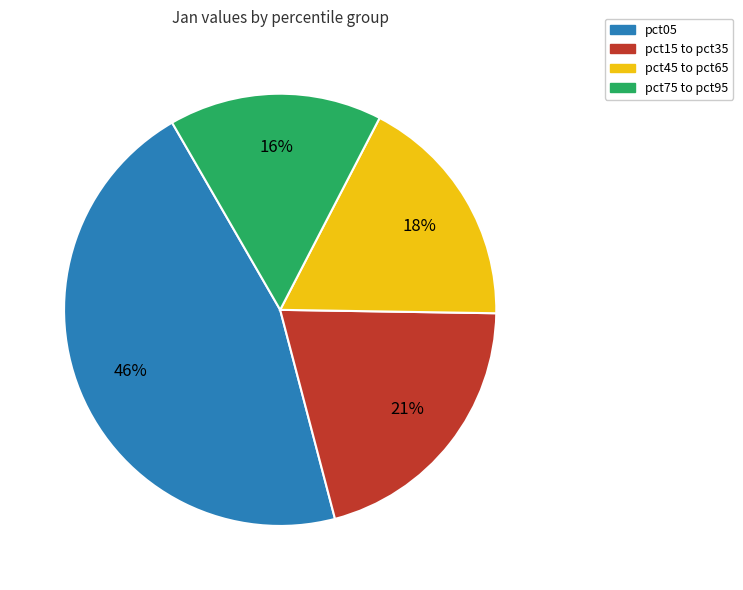

Is there a majority slice in this chart?

No